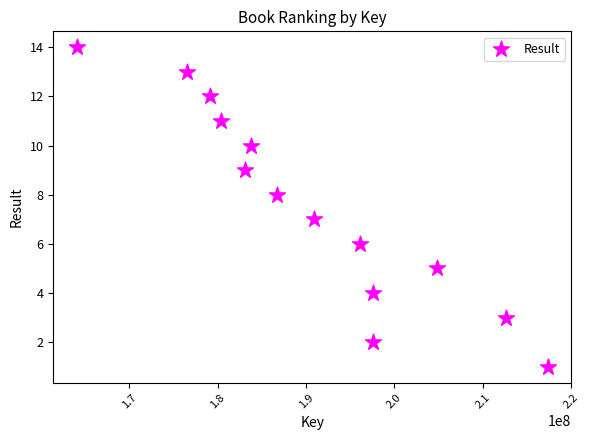

What is the range of Y values (max minus min)?

13